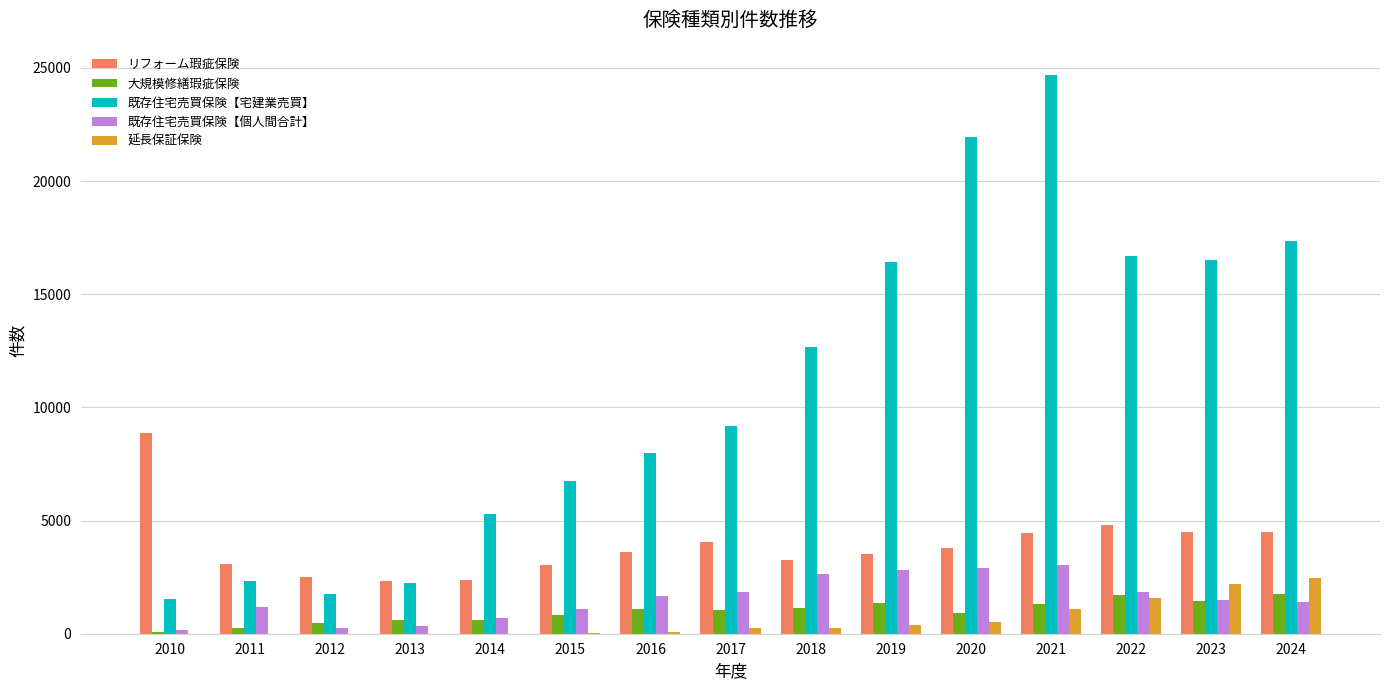

What is the total value across all series at 2024?

27472